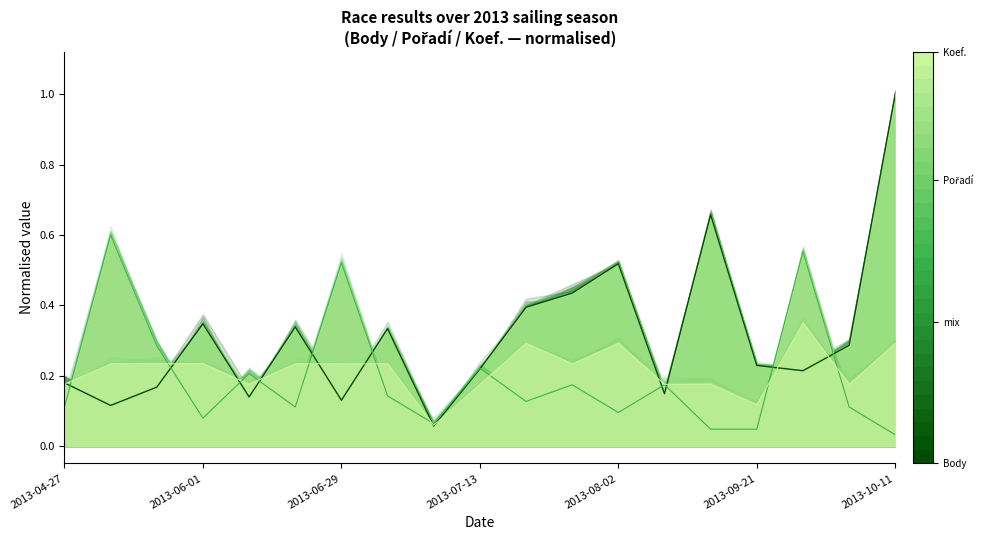

The value of Koef. (norm.) at 2013-07-13 is 0.2. True or false?

True